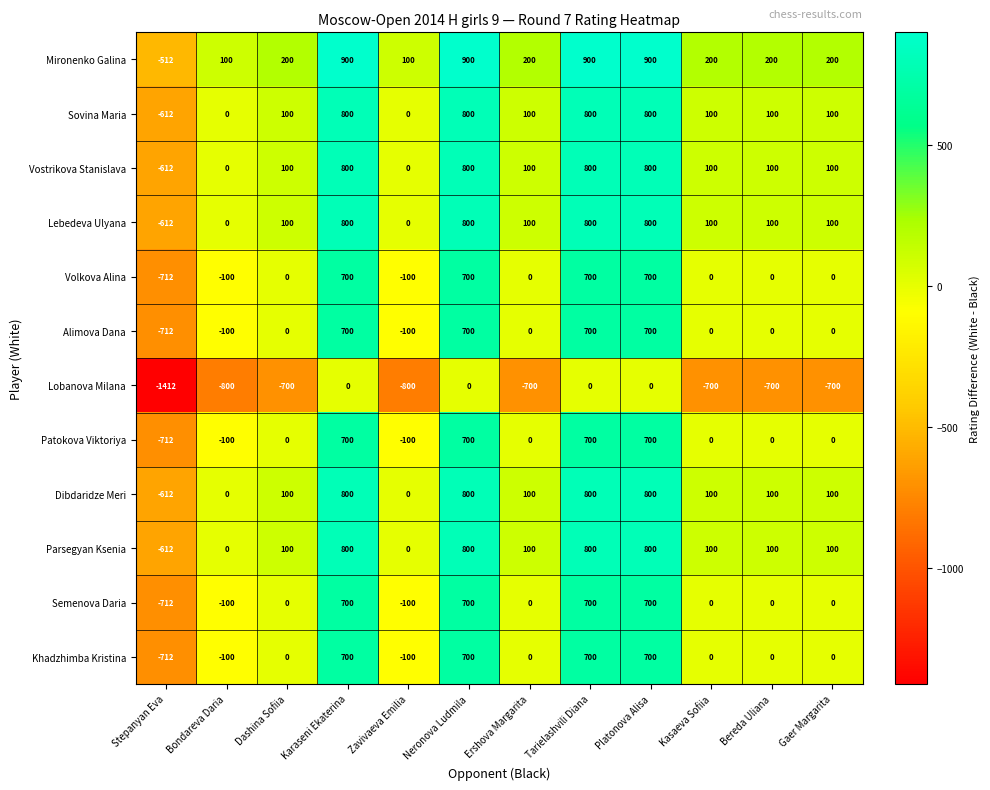

What is the difference between the highest and lowest values at Bereda Uliana?

900